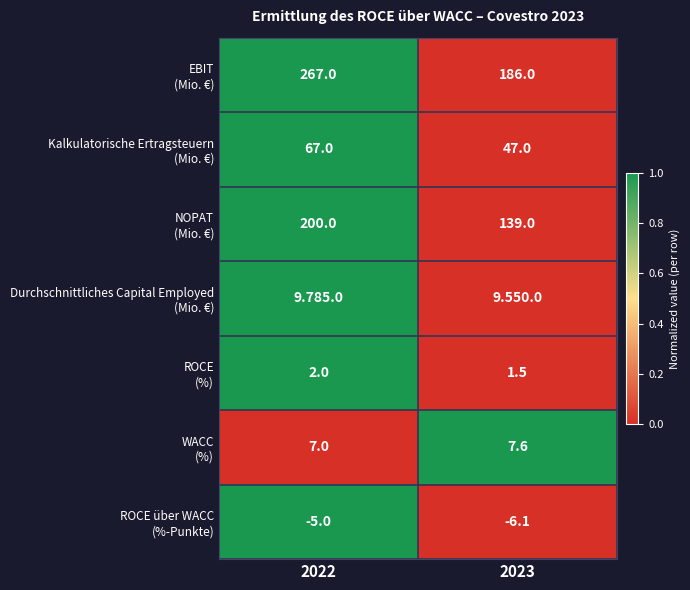

Between 2022 and 2023, which is larger?

2022